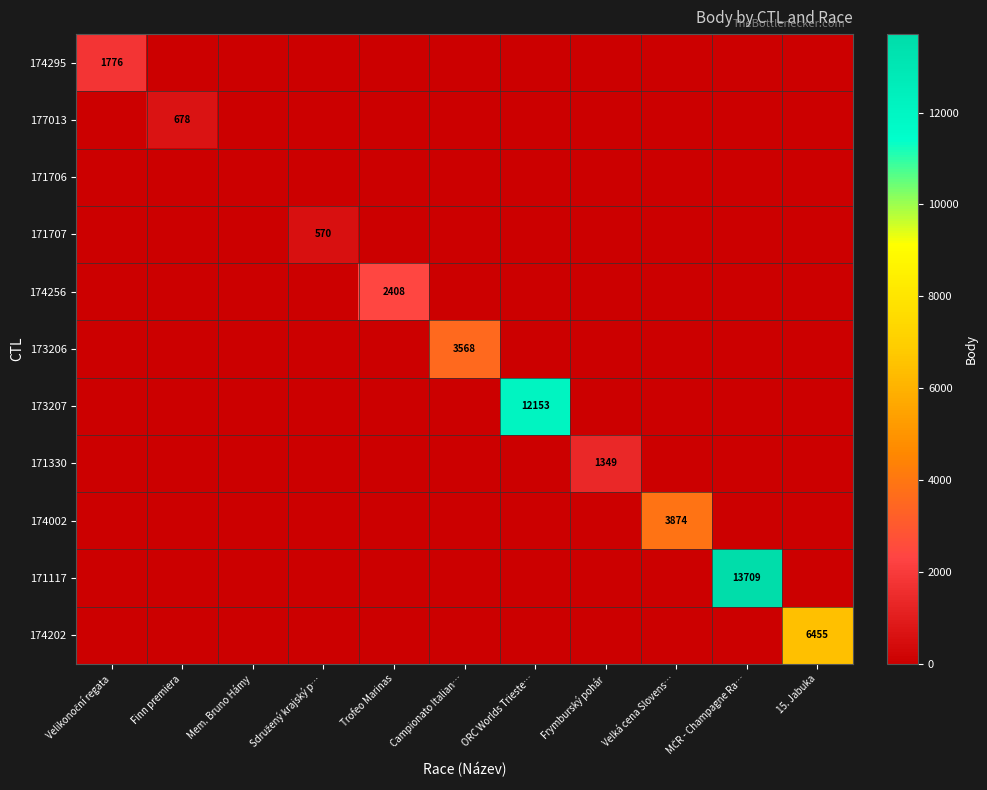

Between Campionato Italian… and Frymburský pohár, which series saw the biggest shift?

173206